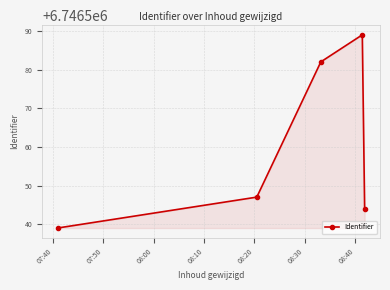

What is the value of the 1st point from the left?

6746539